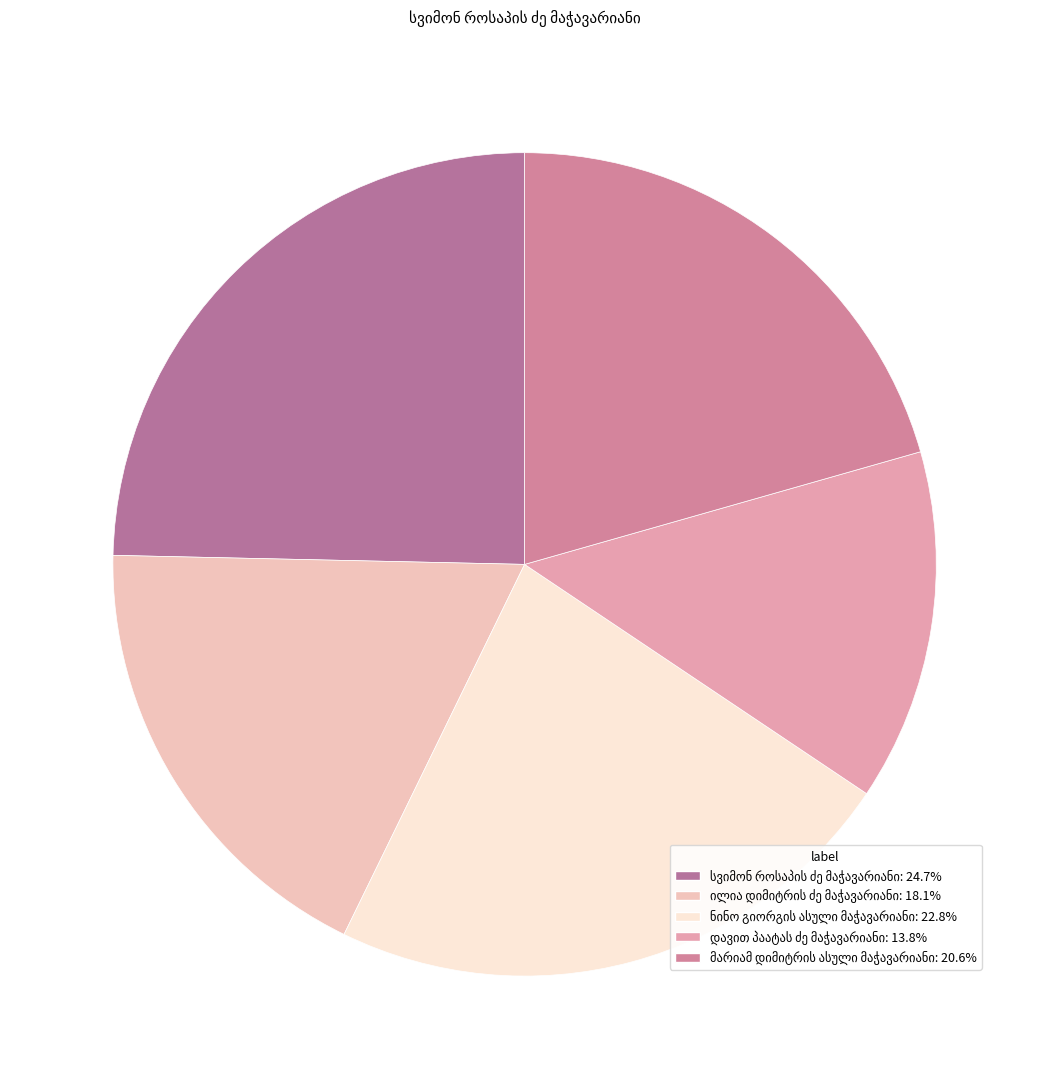

Rank the categories by value from highest to lowest.

სვიმონ როსაპის ძე მაჭავარიანი, ნინო გიორგის ასული მაჭავარიანი, მარიამ დიმიტრის ასული მაჭავარიანი, ილია დიმიტრის ძე მაჭავარიანი, დავით პაატას ძე მაჭავარიანი